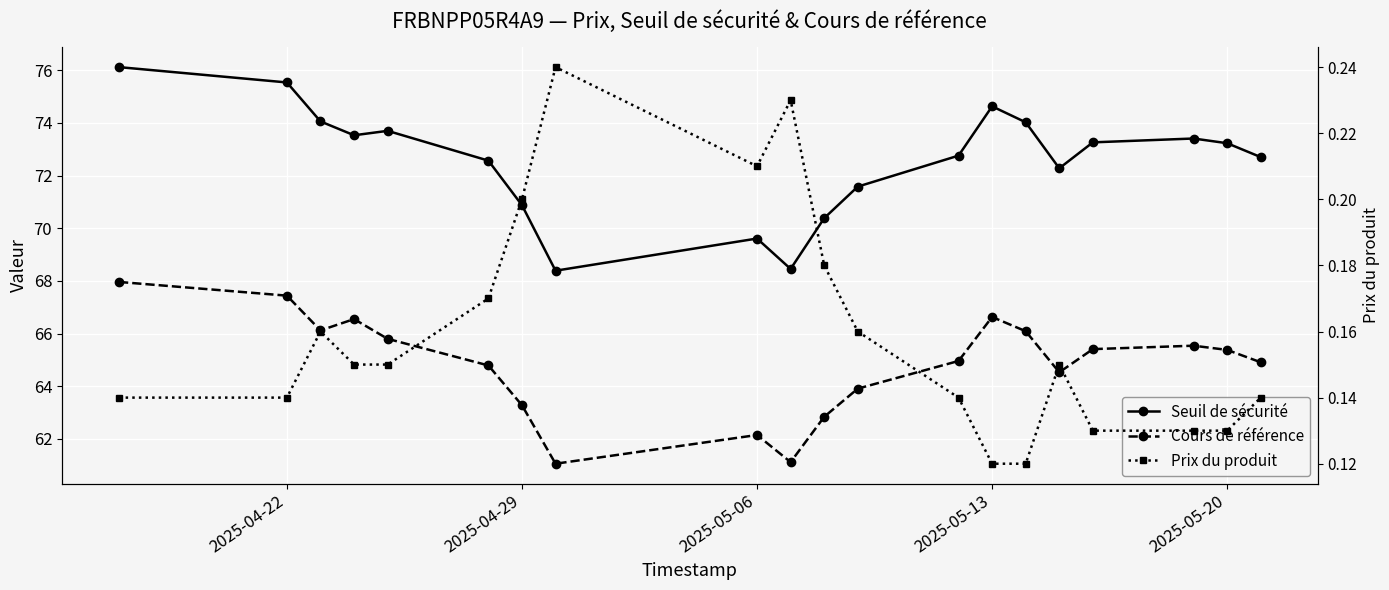

Rank the series by their maximum value, from lowest to highest.

Prix du produit, Cours de référence, Seuil de sécurité